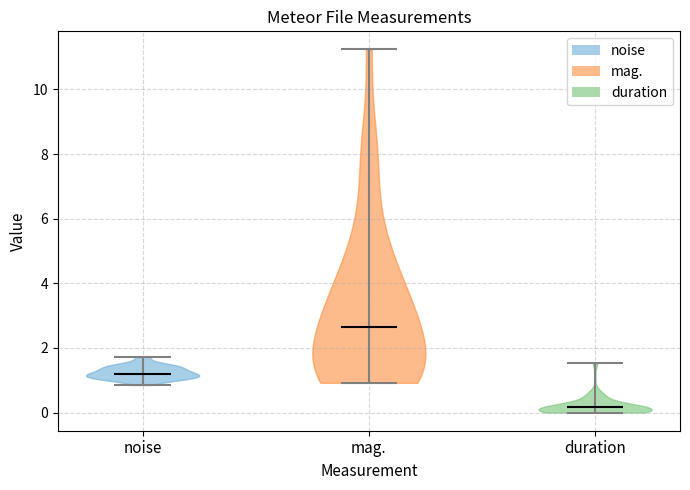

What is the highest point the violin for duration reaches on the y-axis? The values are not printed on the chart, so give them approximately, as read against the axis.

1.6